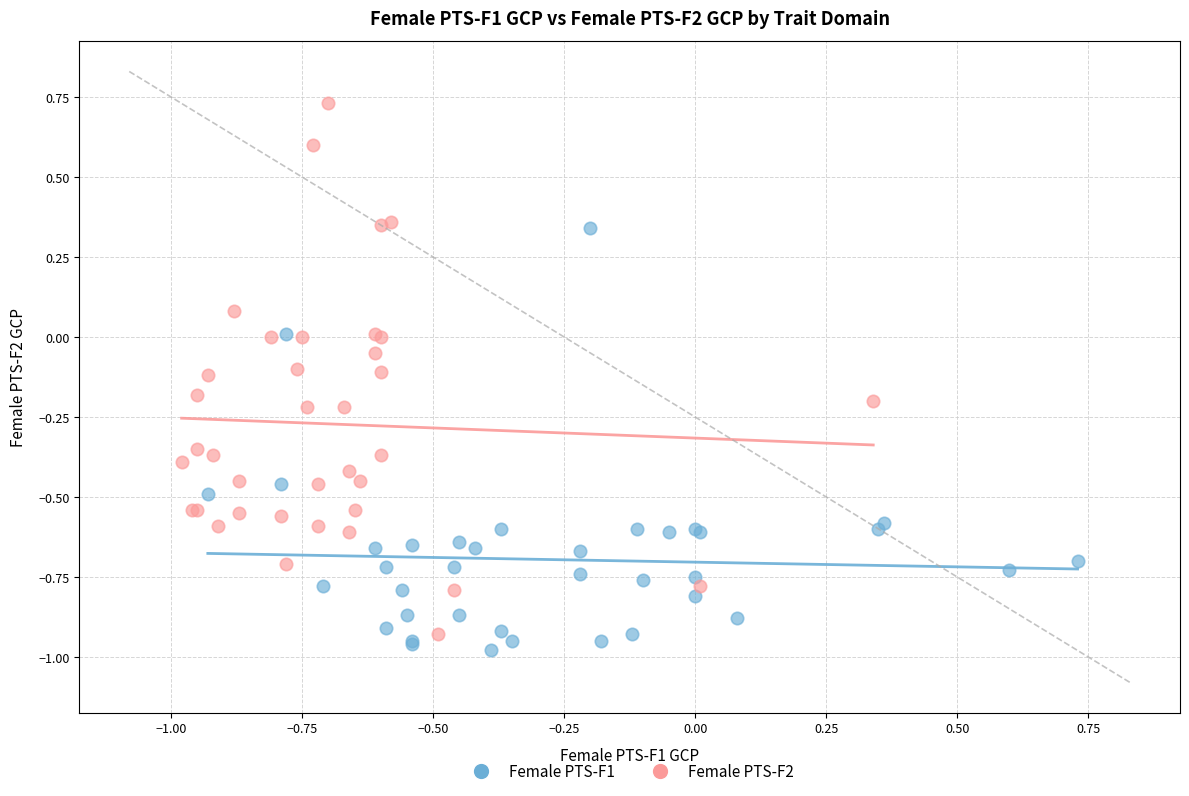

Which series reaches the minimum Y coordinate?

Female PTS-F1